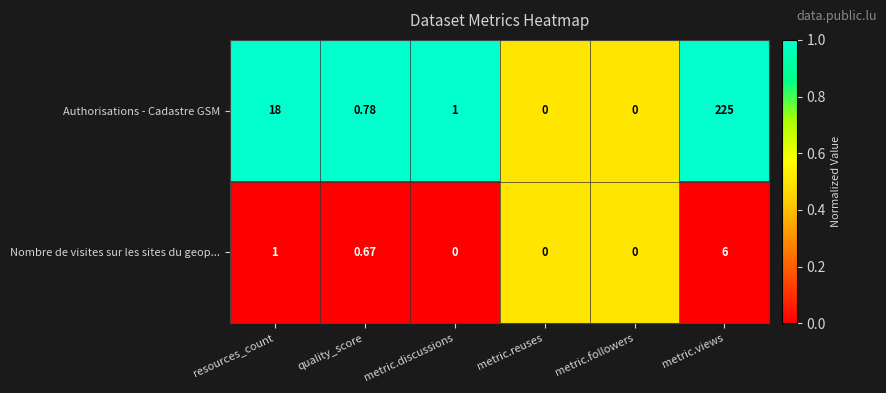

Rank the series by their average value, from lowest to highest.

Nombre de visites sur les sites du geop..., Authorisations - Cadastre GSM